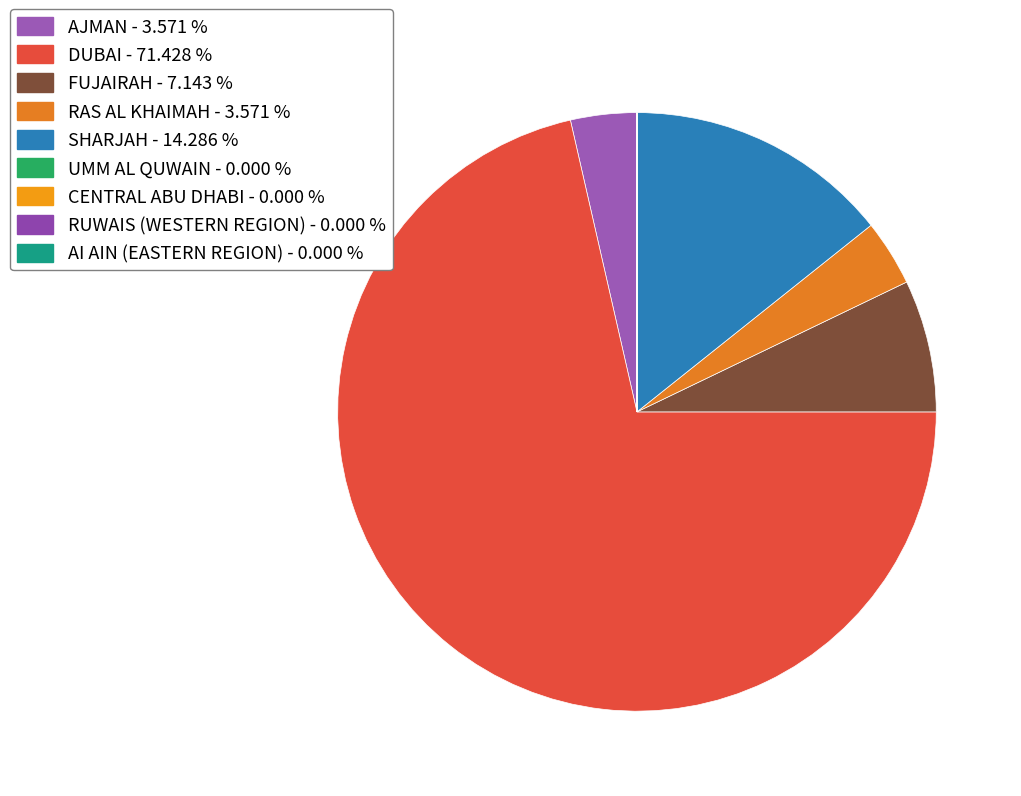

To the nearest percent, what is the difference between the RAS AL KHAIMAH and UMM AL QUWAIN slice percentages?

4%